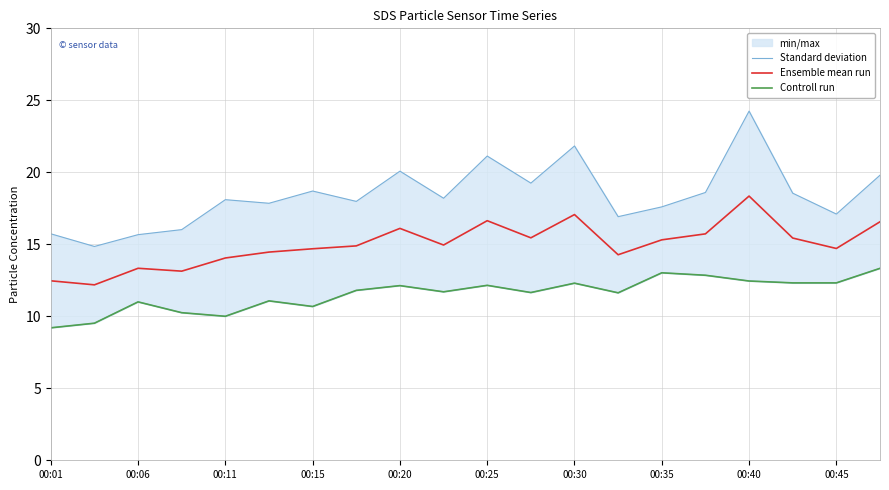

What is the minimum value for Ensemble mean run?

12.2